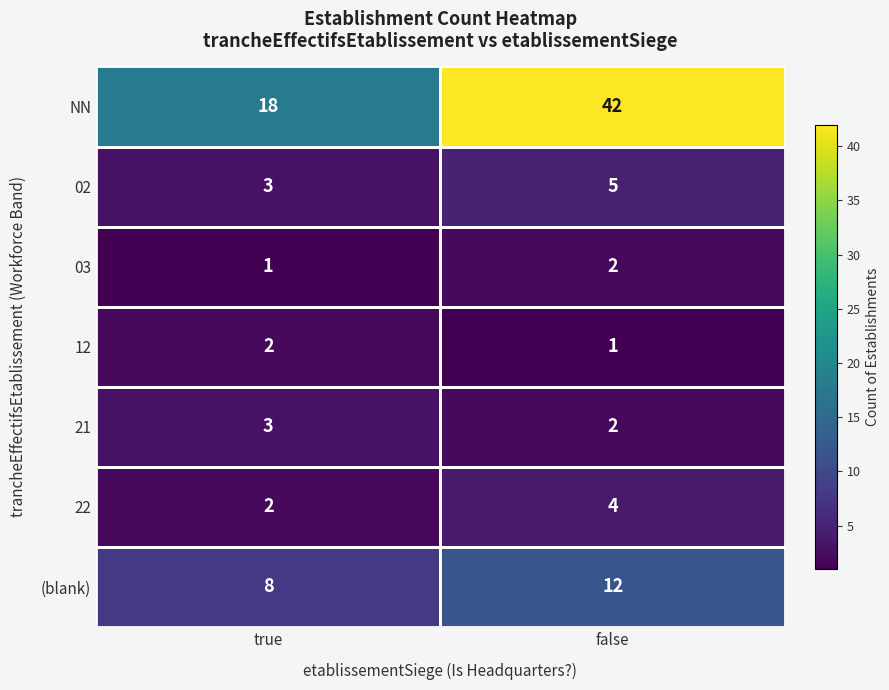

Between true and false, which series saw the biggest shift?

NN